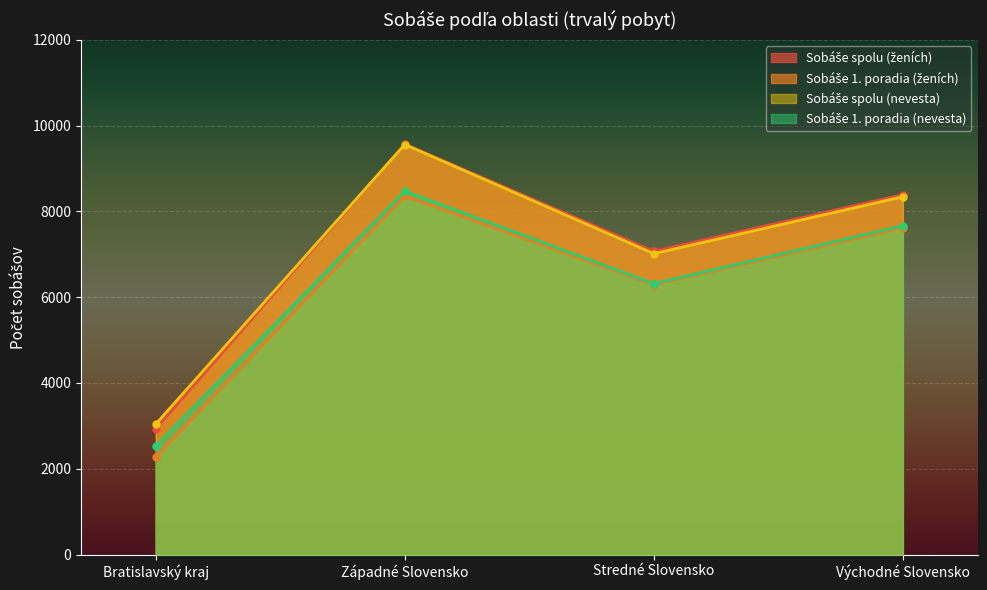

At how many categories does at least one series exceed 2891?

4